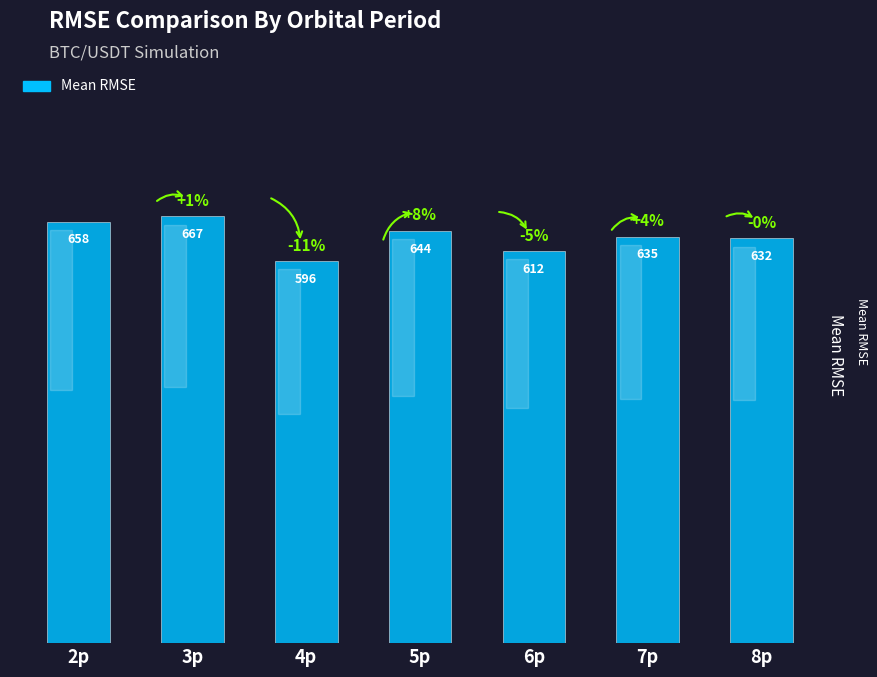

The value at 6p is 612.4. True or false?

True